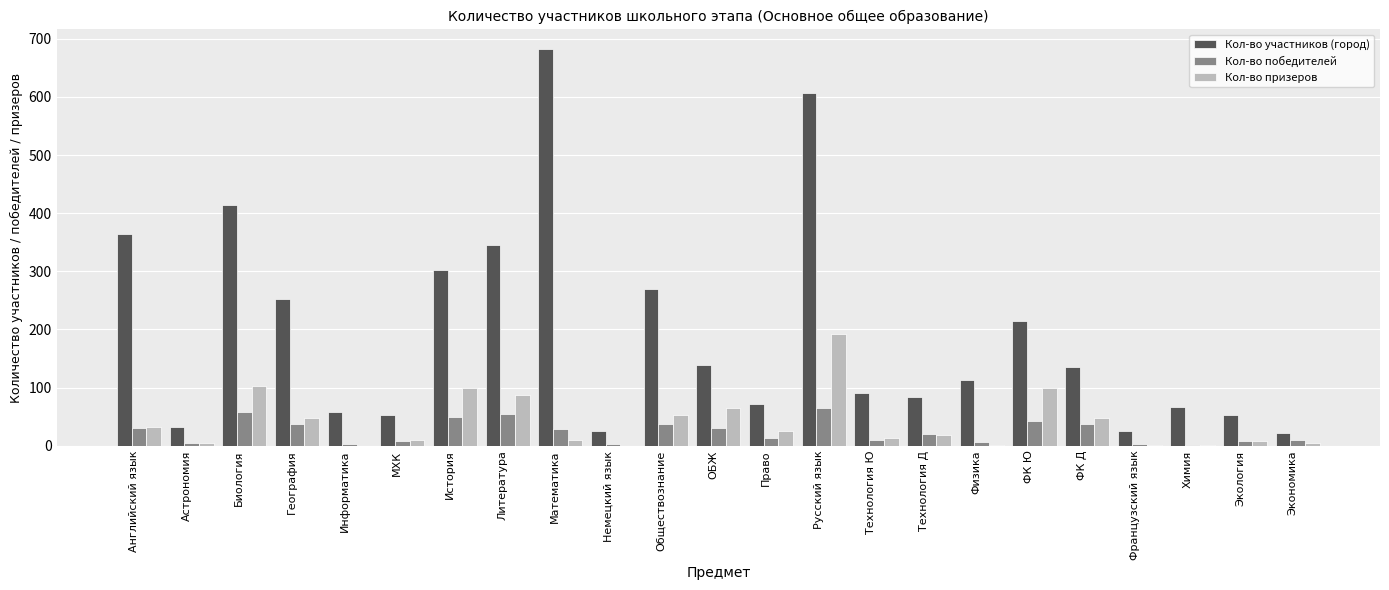

True or false: Кол-во участников (город) has a value of 84 at Информатика.

False